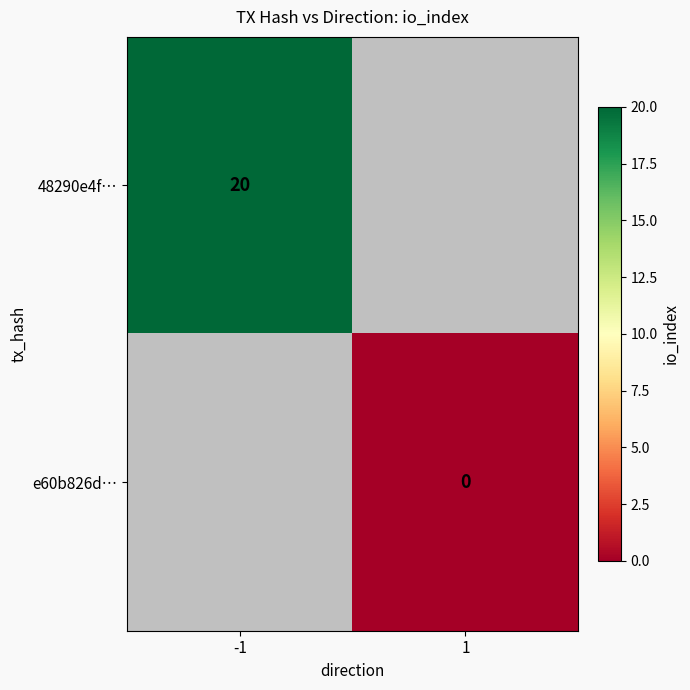

True or false: 48290e4f… has a value of 20 at -1.

True